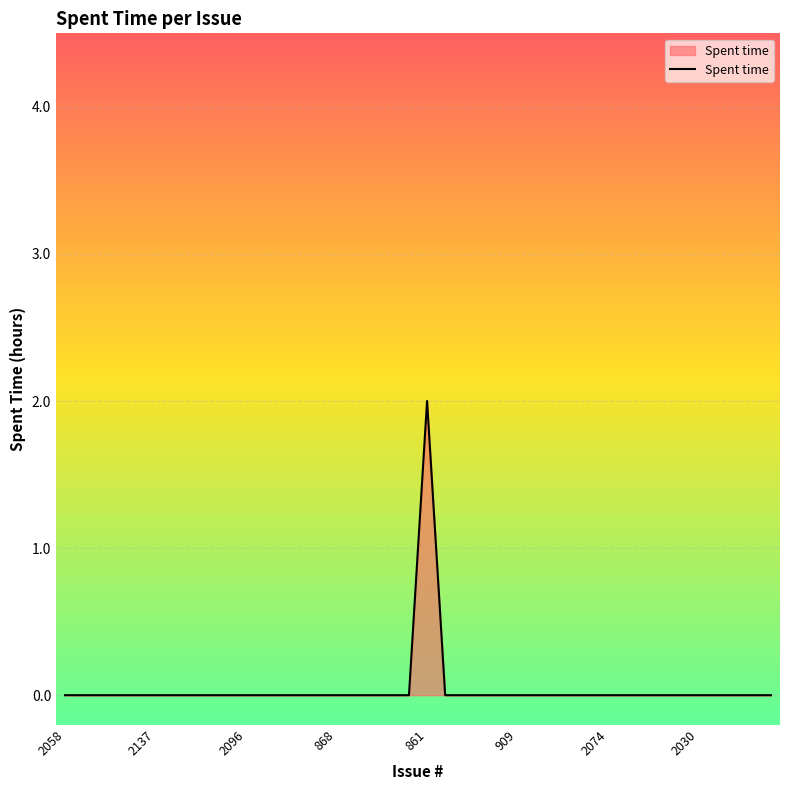

True or false: there are more than 0 points higher than both neighbors.

True